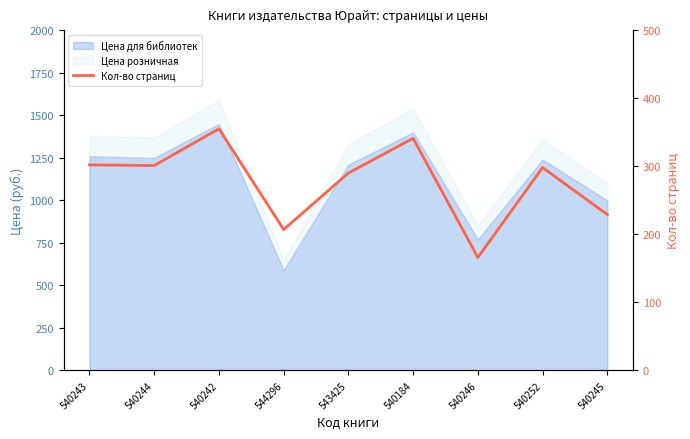

Reading right to left, list all the values displayed in this chart.

229	298	166	341	290	207	355	301	302